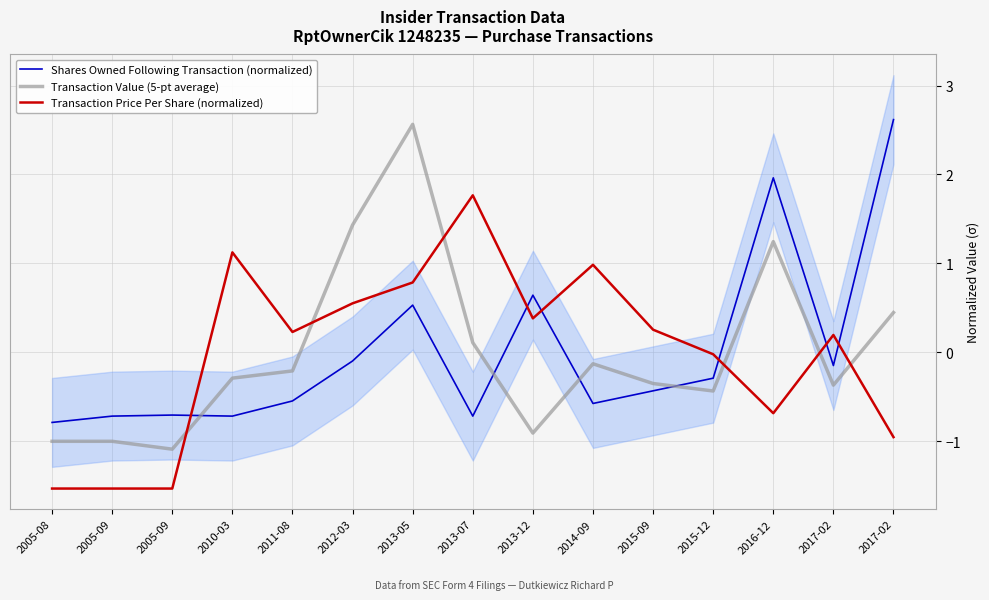

Which series ends up on top after the final intersection of Transaction Value (5-pt average) and Shares Owned Following Transaction (normalized)?

Shares Owned Following Transaction (normalized)